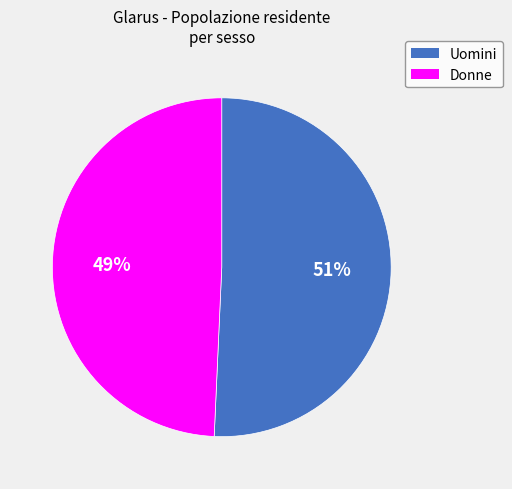

True or false: Uomini accounts for 58% of the total.

False